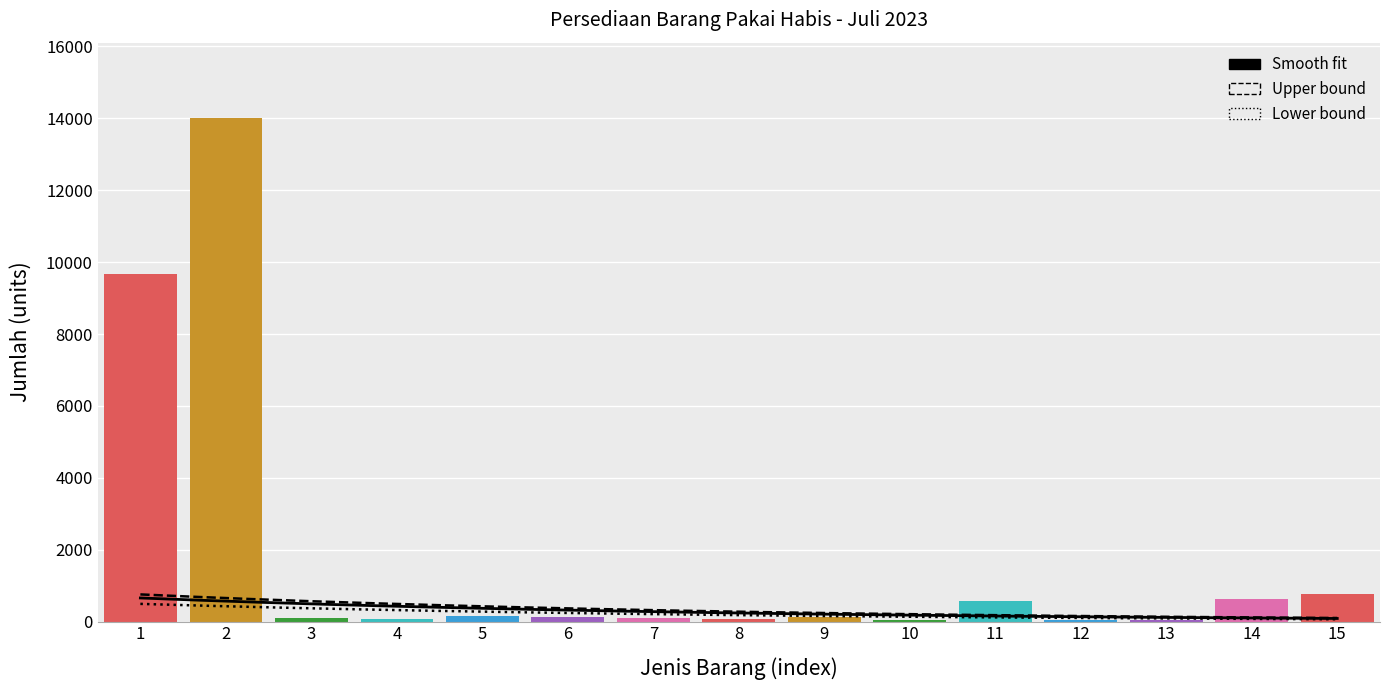

Reading left to right, list all the values displayed in this chart.

9675	14005	100	73	151	122	102	82	127	43	577	44	41	640	775